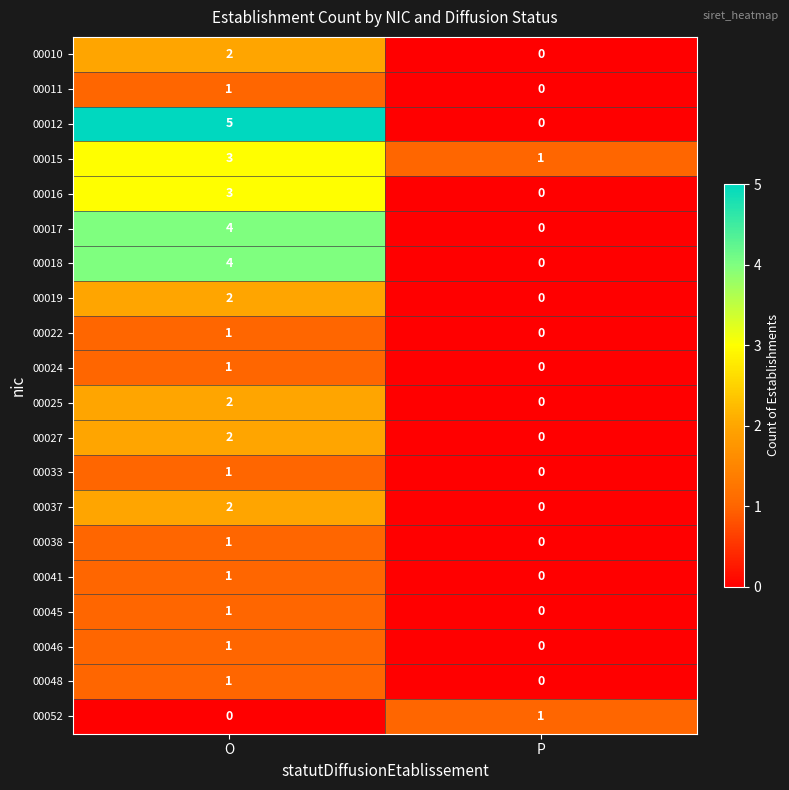

Between O and P, which series saw the biggest shift?

00012